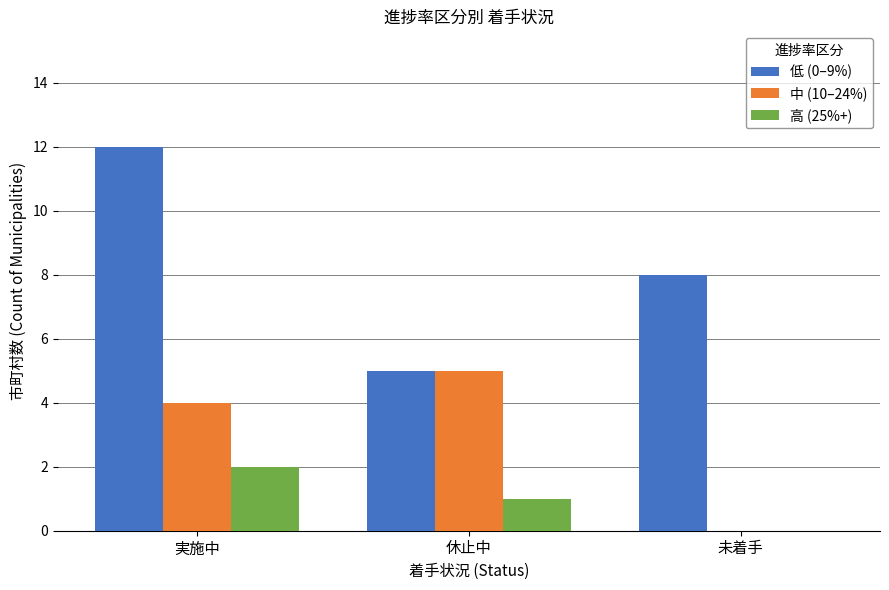

What is the sum of the 低 (0–9%) values at 実施中 and 休止中?

17